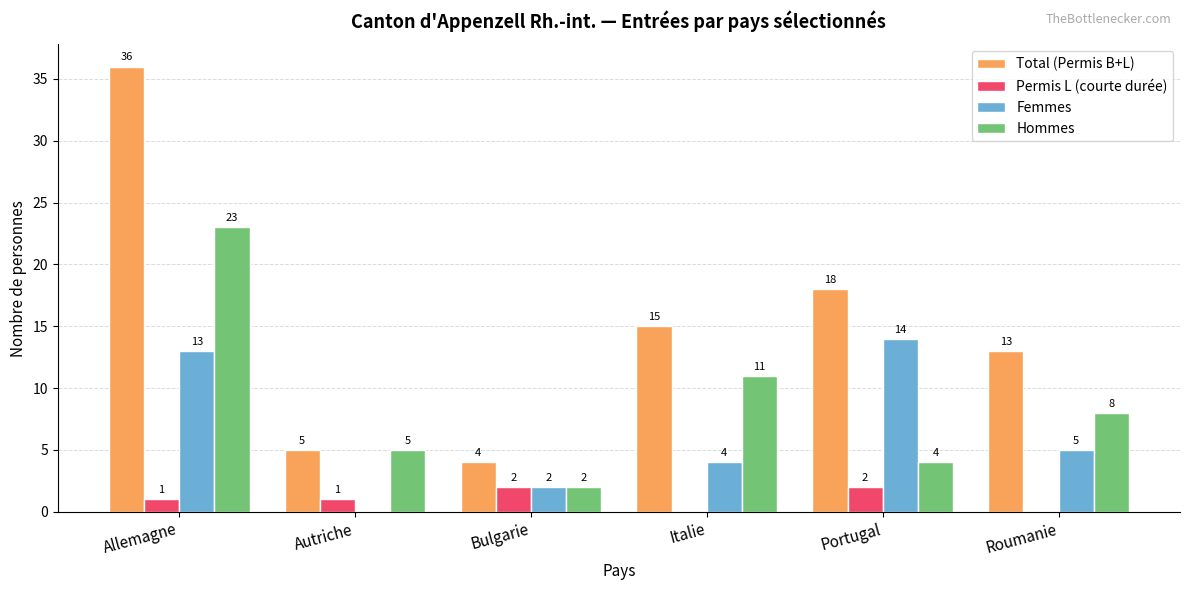

At which label is Total (Permis B+L) closest to 20?

Portugal